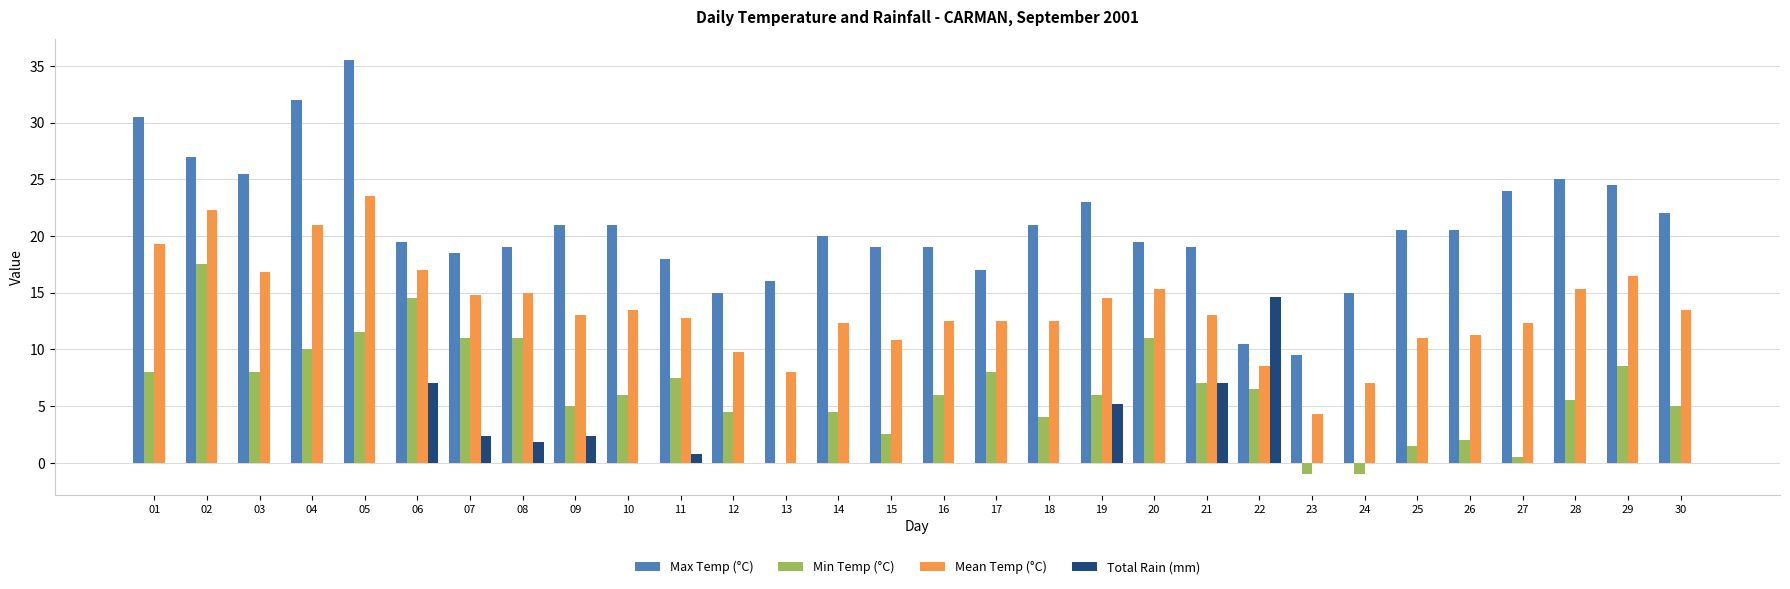

The Mean Temp (°C) series shows 22.3 at 02. True or false?

True